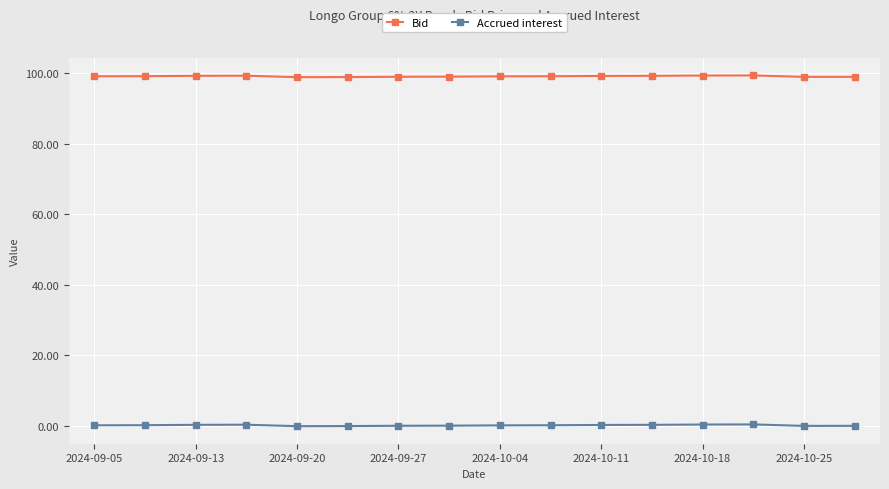

Rank the series by their maximum value, from highest to lowest.

Bid, Accrued interest